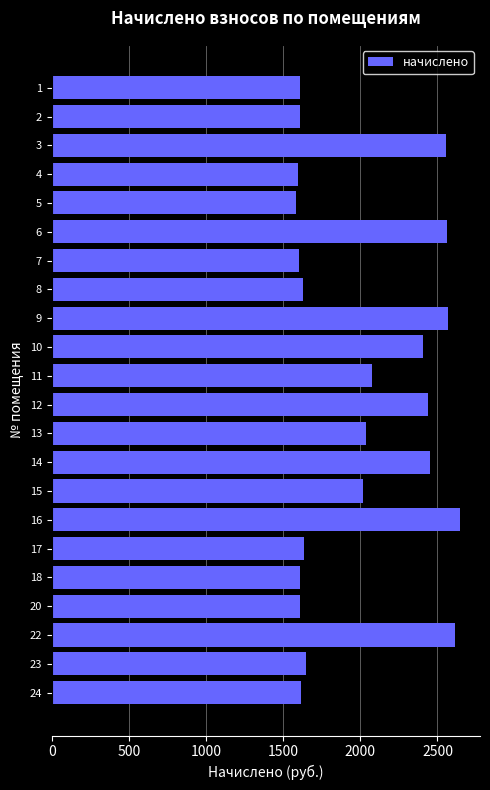

What is the value of the 12th bar from the top?

2440.8